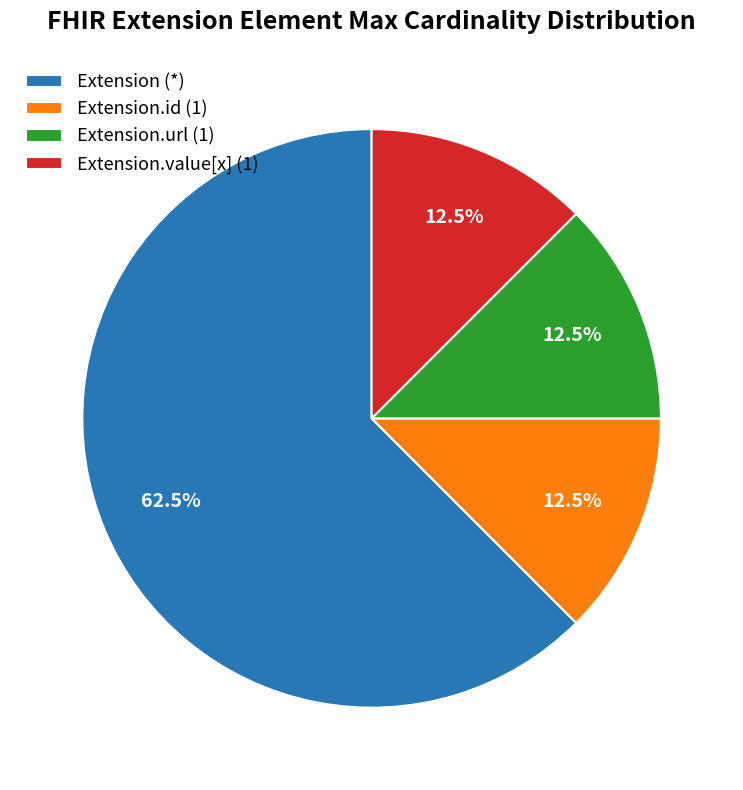

To the nearest percent, what is the average slice percentage?

25%